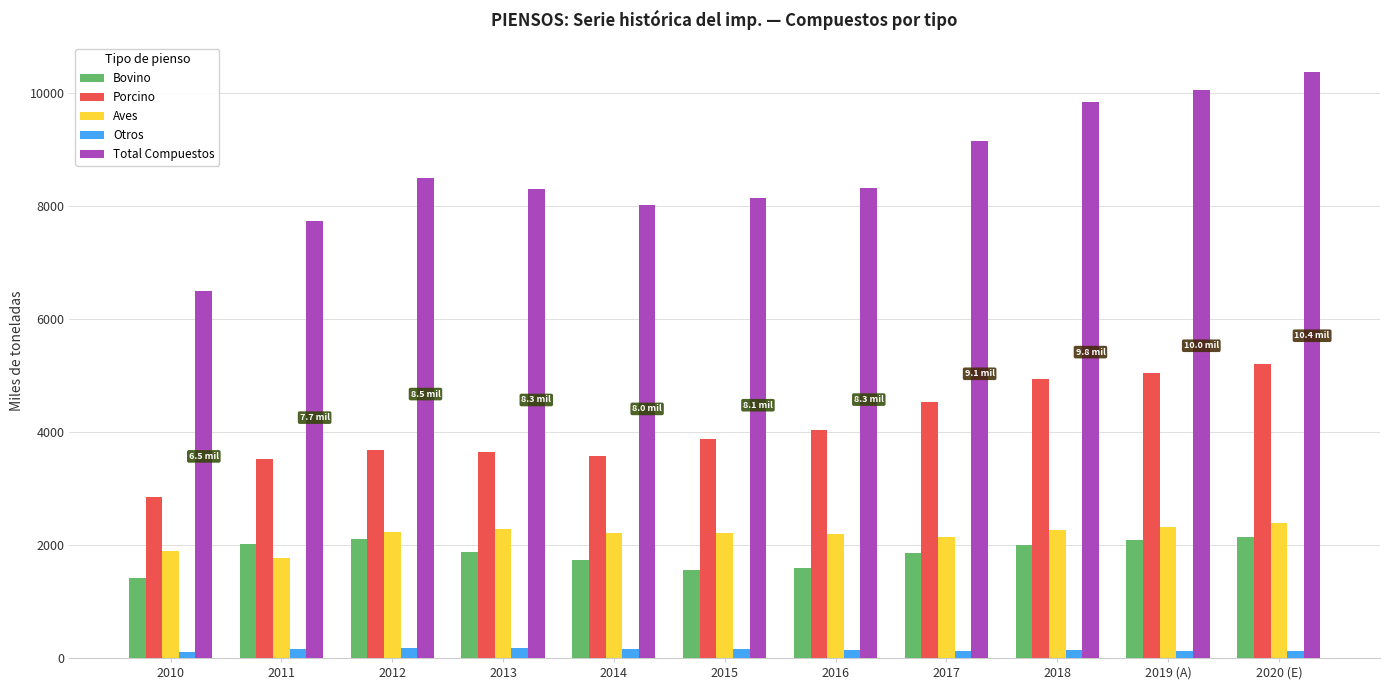

Which series has the largest total across all categories?

Total Compuestos